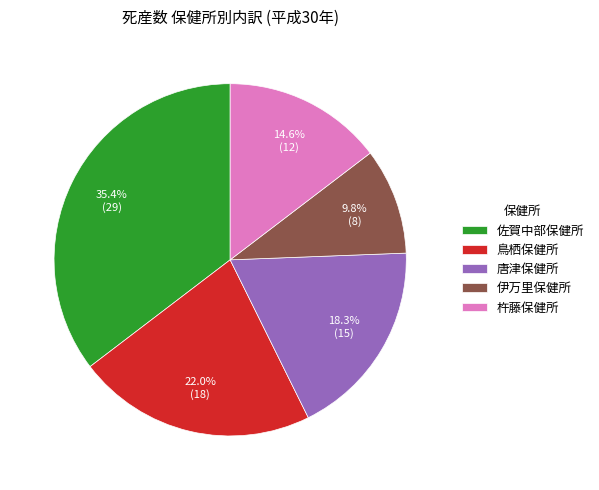

Between 鳥栖保健所 and 伊万里保健所, which is larger?

鳥栖保健所